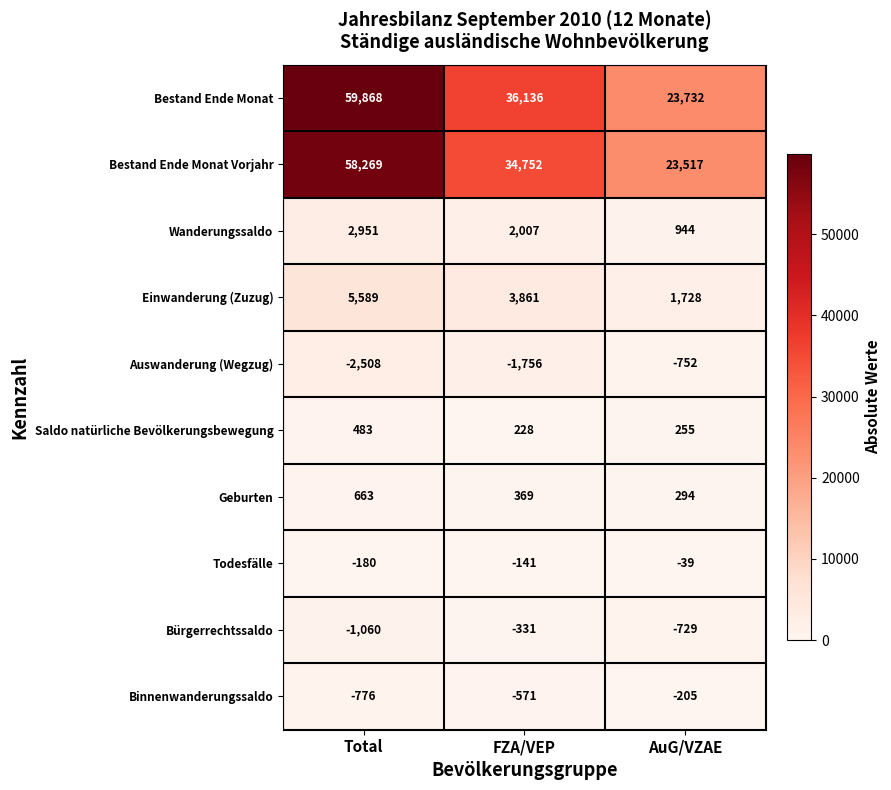

Reading right to left, what are all the values shown in this chart?

Bestand Ende Monat: AuG/VZAE=23732	FZA/VEP=36136	Total=59868
Bestand Ende Monat Vorjahr: AuG/VZAE=23517	FZA/VEP=34752	Total=58269
Wanderungssaldo: AuG/VZAE=944	FZA/VEP=2007	Total=2951
Einwanderung (Zuzug): AuG/VZAE=1728	FZA/VEP=3861	Total=5589
Auswanderung (Wegzug): AuG/VZAE=-752	FZA/VEP=-1756	Total=-2508
Saldo natürliche Bevölkerungsbewegung: AuG/VZAE=255	FZA/VEP=228	Total=483
Geburten: AuG/VZAE=294	FZA/VEP=369	Total=663
Todesfälle: AuG/VZAE=-39	FZA/VEP=-141	Total=-180
Bürgerrechtssaldo: AuG/VZAE=-729	FZA/VEP=-331	Total=-1060
Binnenwanderungssaldo: AuG/VZAE=-205	FZA/VEP=-571	Total=-776